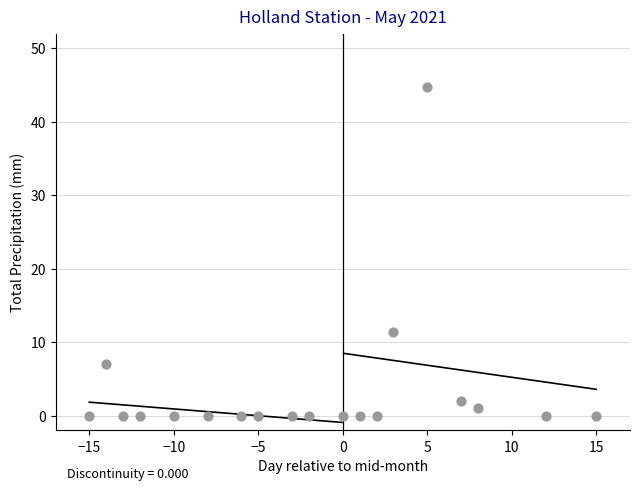

What Y value in the scatter plot is closest to 22?

11.4